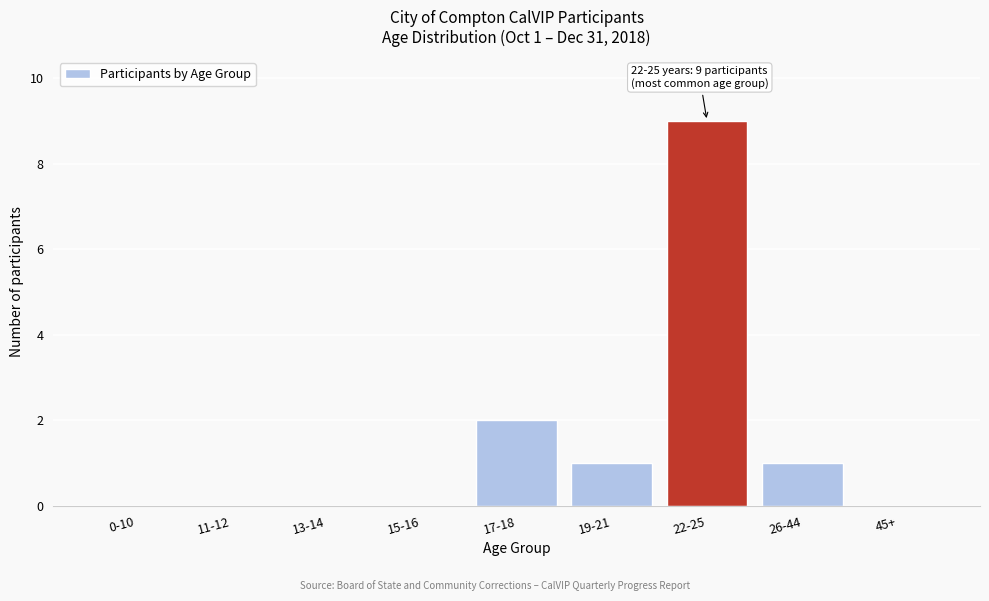

Reading left to right, list all the values displayed in this chart.

0-10=0	11-12=0	13-14=0	15-16=0	17-18=2	19-21=1	22-25=9	26-44=1	45+=0